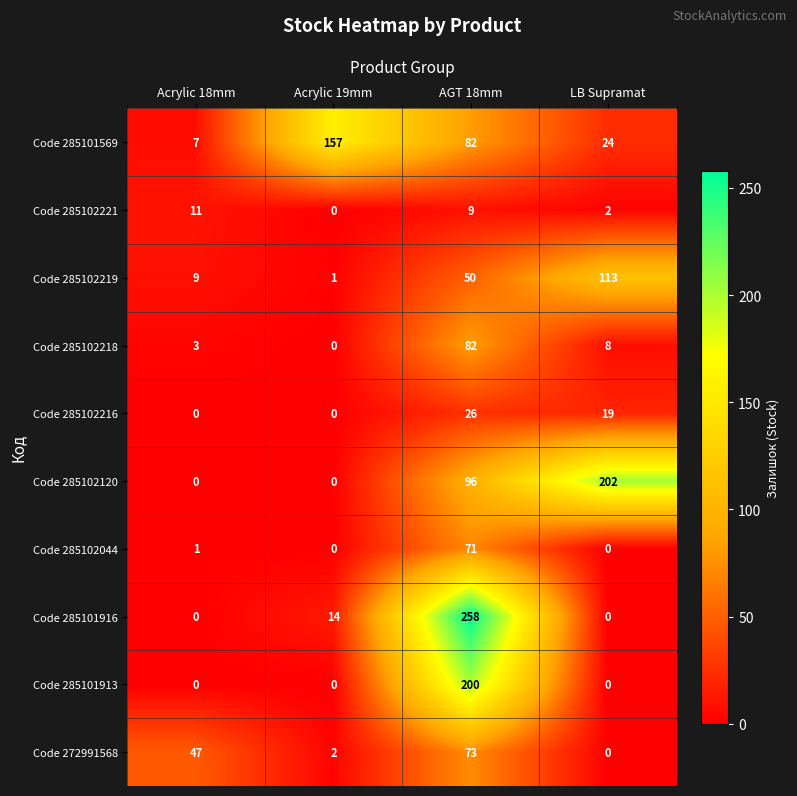

What is the difference between the maximum and minimum values in the Code 272991568 series?

73